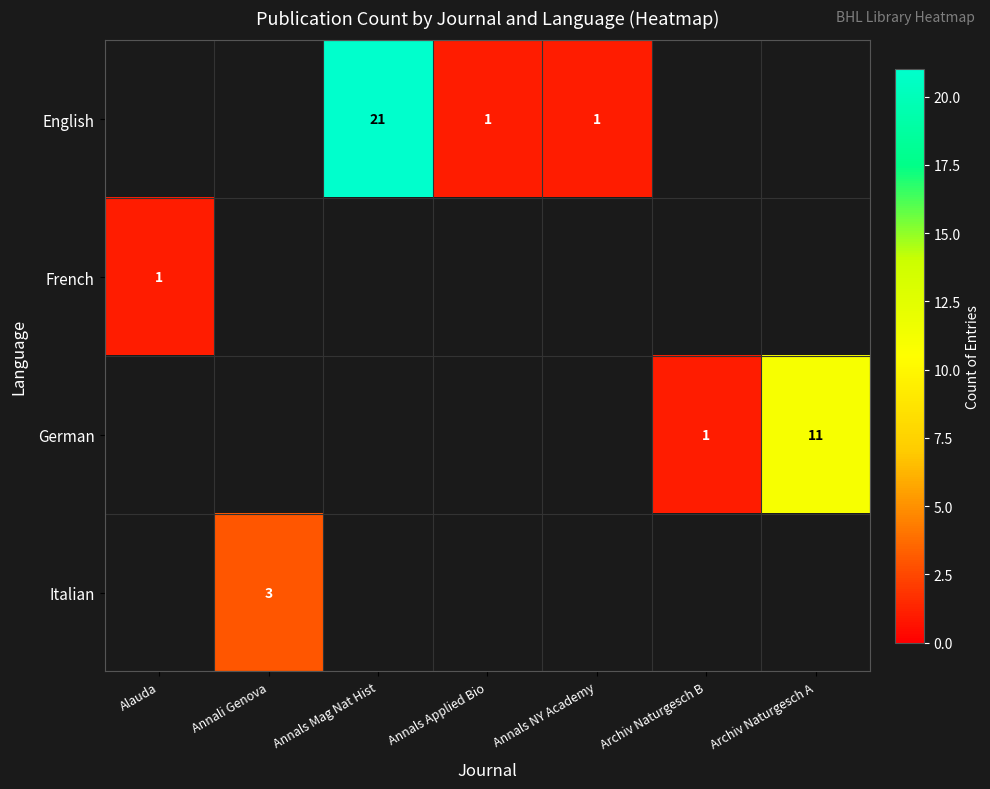

Count the number of data series in this chart.

4